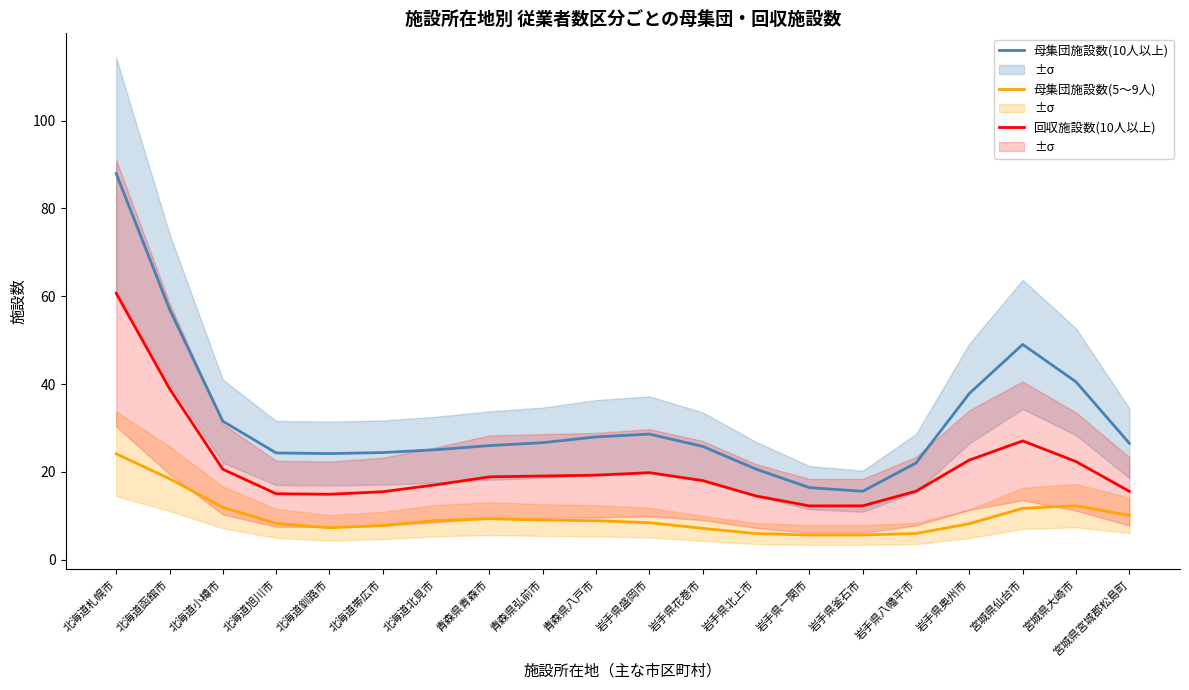

List the series in order of their overall mean, highest first.

母集団施設数(10人以上), 回収施設数(10人以上), 母集団施設数(5～9人)